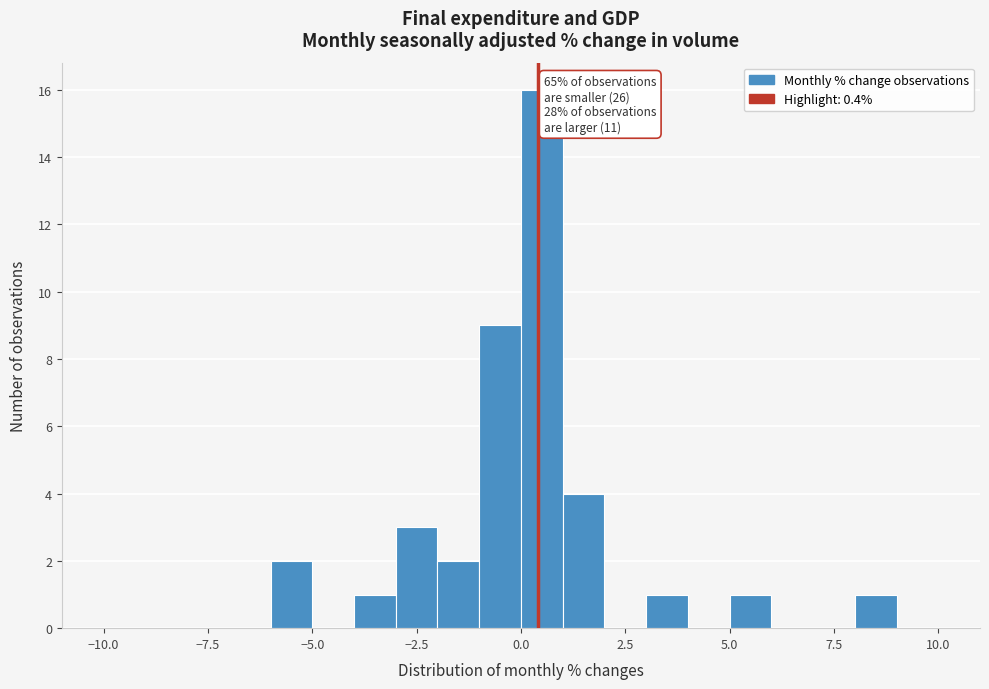

Around what value on the x-axis is the tallest bar? Give the approximate position of its centre, as read against the axis.

0.5